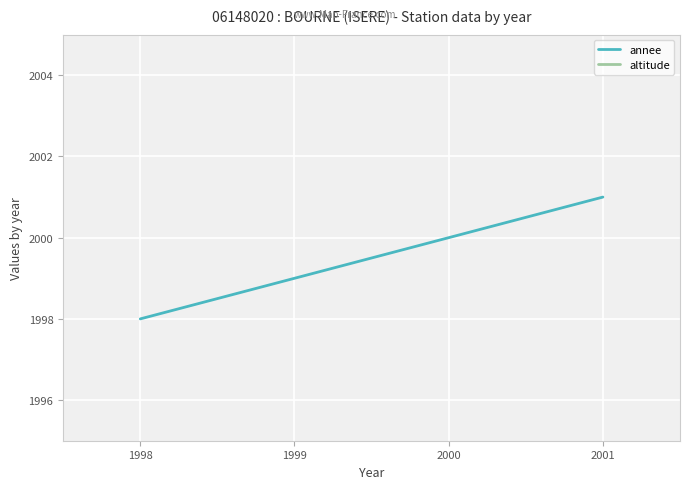

The annee series shows 3332 at 1998. True or false?

False